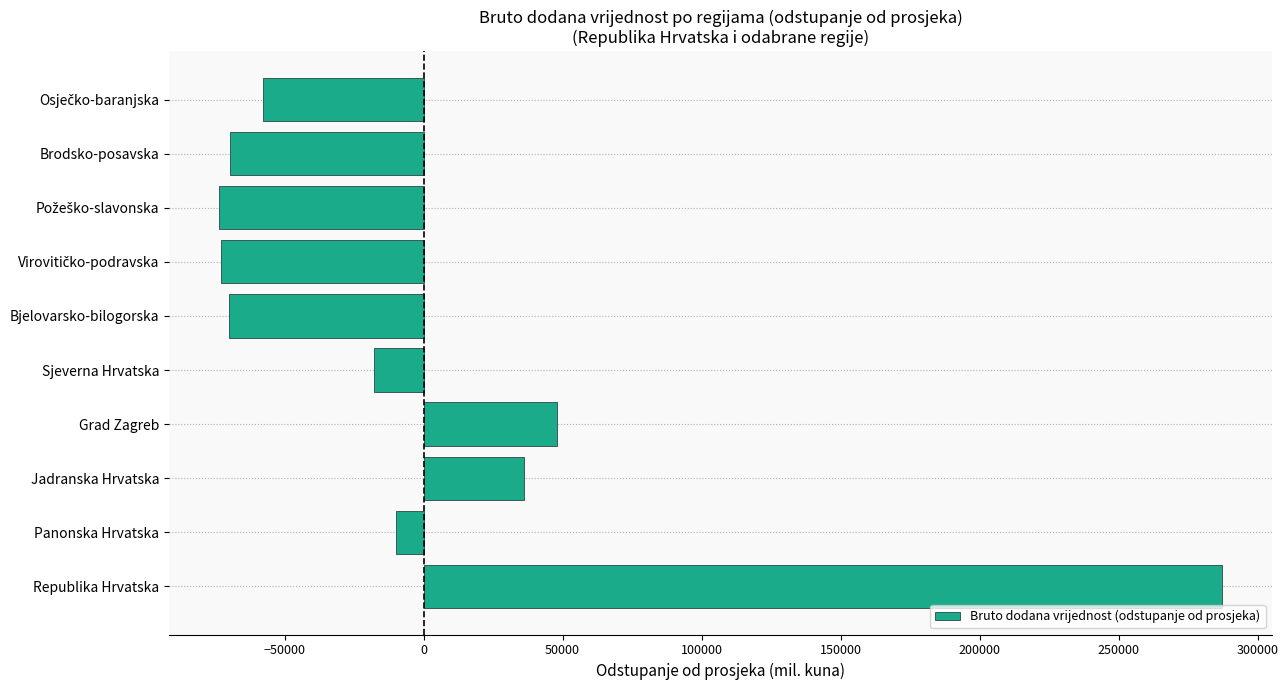

At which label is the value closest to 106784?

Grad Zagreb